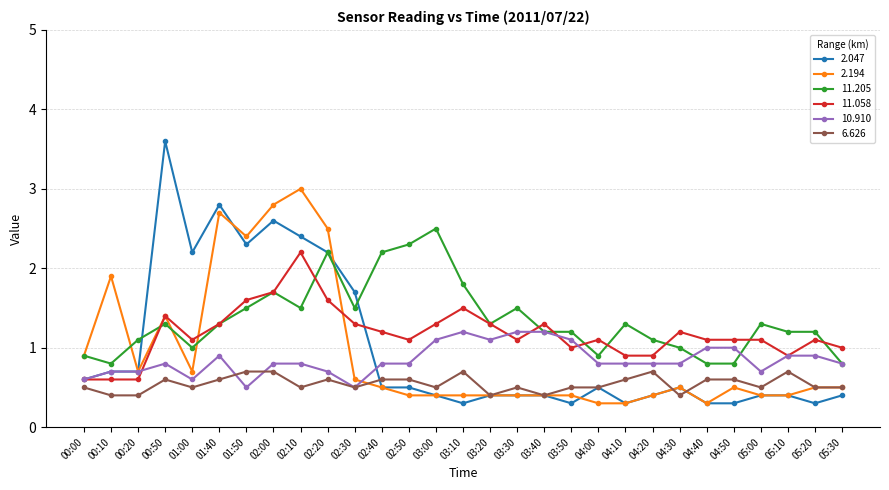

Which series changed the most between 02:20 and 05:00?

2.194